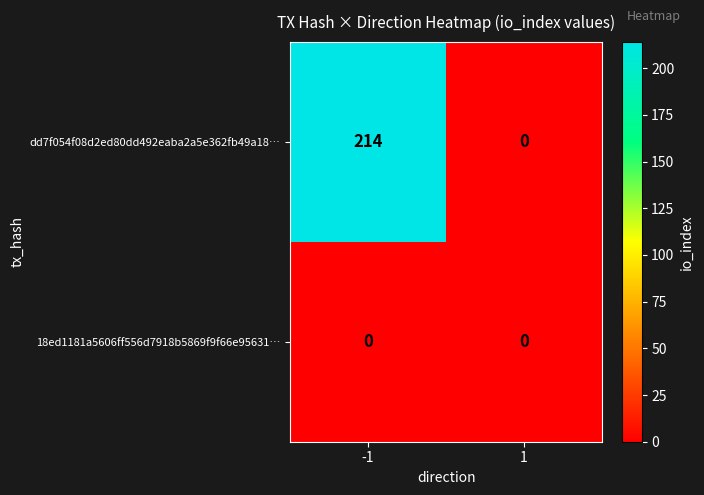

What is the average value of the dd7f054f08d2ed80dd492eaba2a5e362fb49a18… series?

107